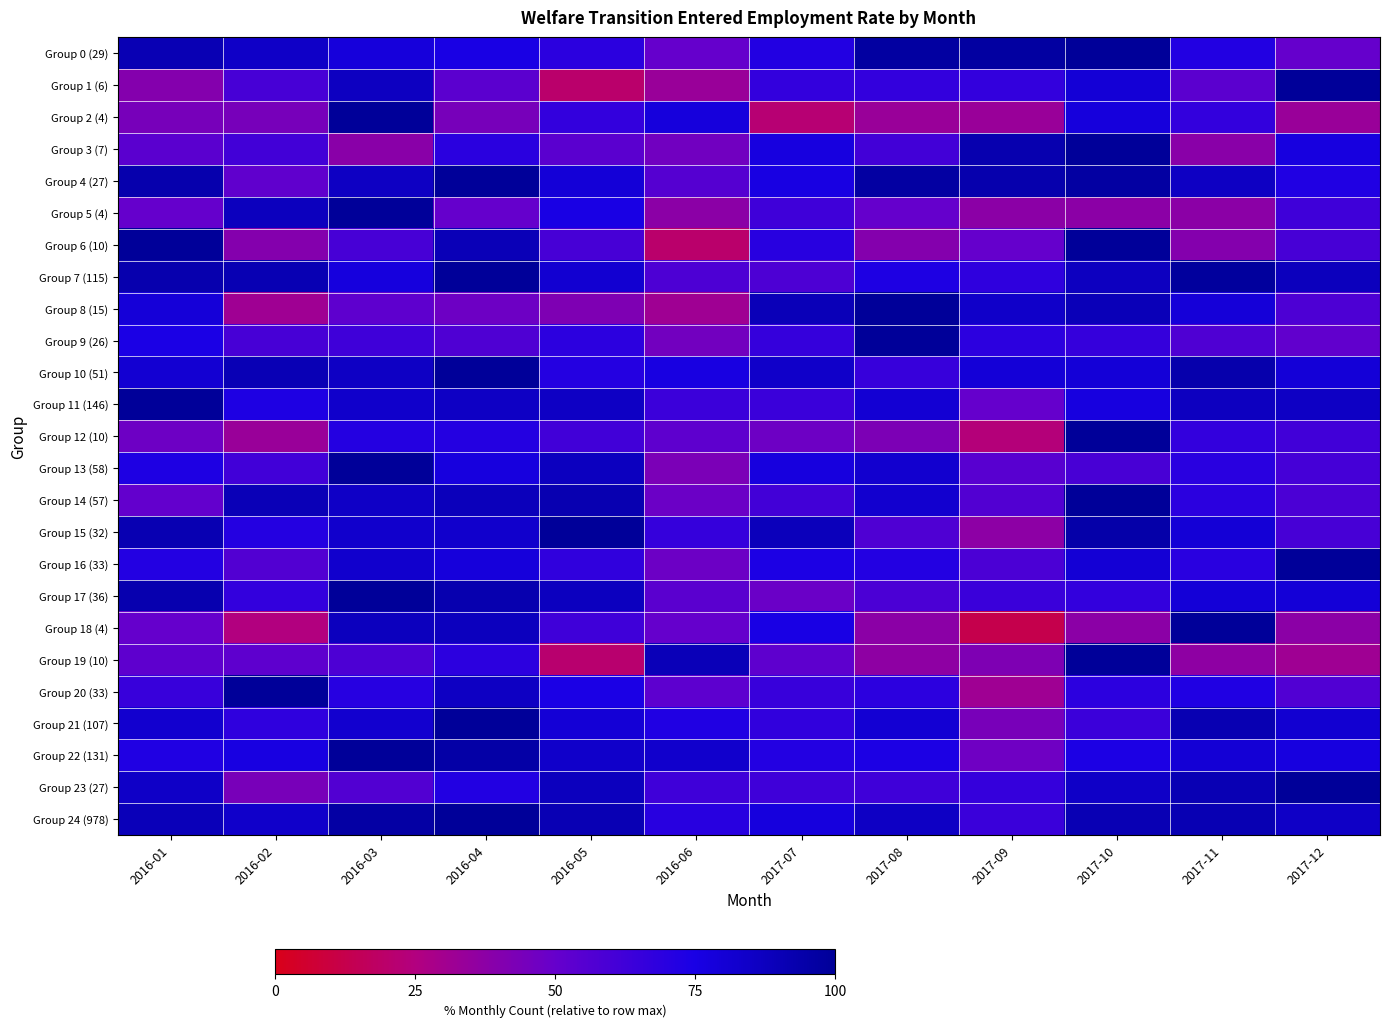

At 2017-12, list the series in order from largest to smallest.

Group 1 (6), Group 16 (33), Group 23 (27), Group 7 (115), Group 11 (146), Group 24 (978), Group 21 (107), Group 17 (36), Group 10 (51), Group 3 (7), Group 22 (131), Group 4 (27), Group 5 (4), Group 12 (10), Group 13 (58), Group 6 (10), Group 15 (32), Group 14 (57), Group 8 (15), Group 20 (33), Group 9 (26), Group 0 (29), Group 18 (4), Group 2 (4), Group 19 (10)